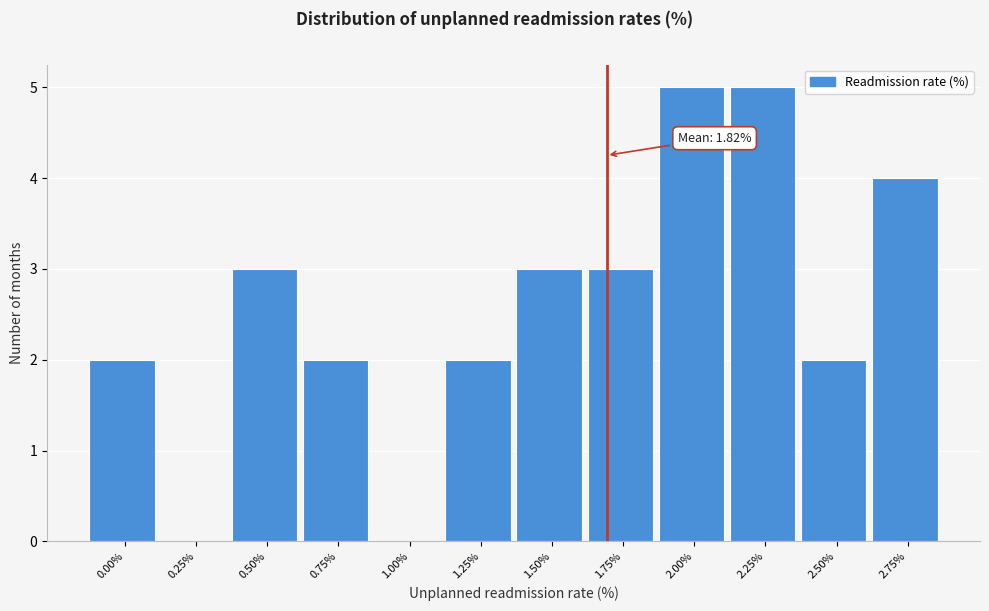

Reading left to right, list all the values displayed in this chart.

0.00%=2	0.25%=0	0.50%=3	0.75%=2	1.00%=0	1.25%=2	1.50%=3	1.75%=3	2.00%=5	2.25%=5	2.50%=2	2.75%=4